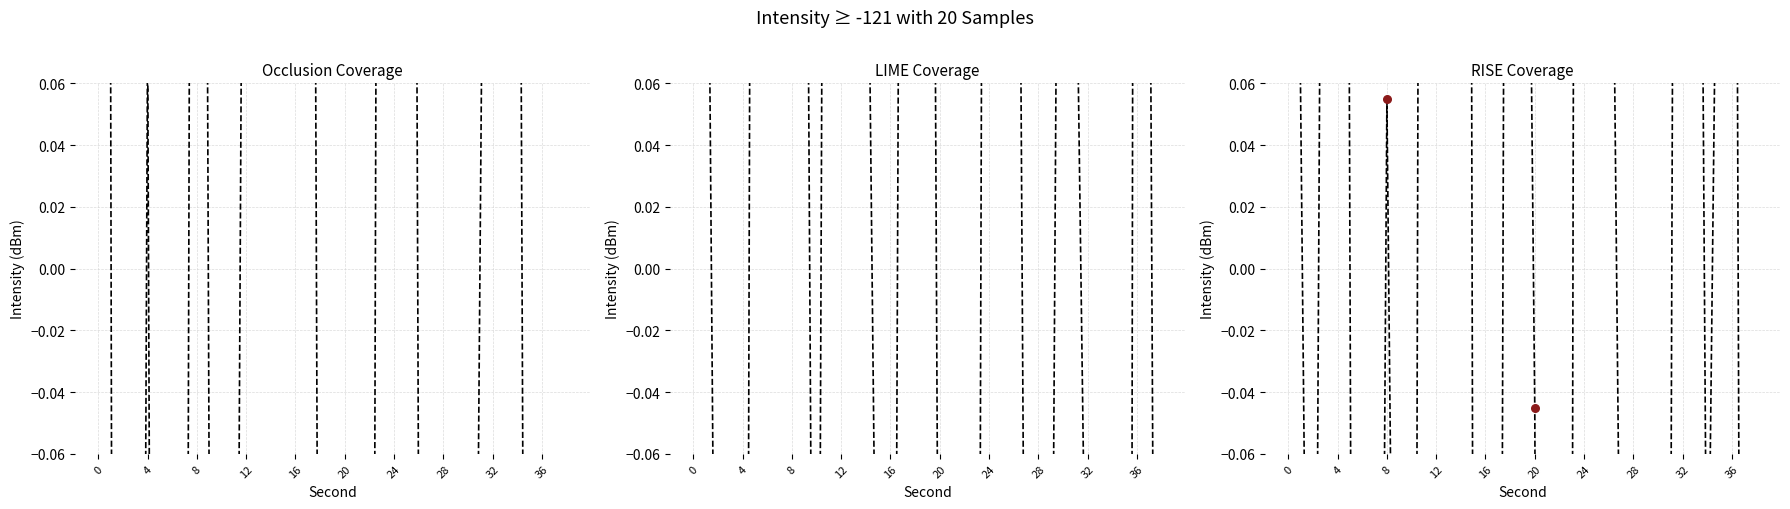

Which series reaches the minimum Y coordinate?

LIME Coverage